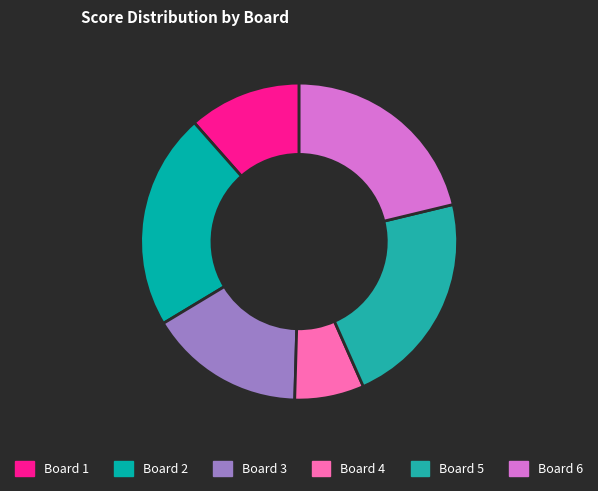

Which slice is the smallest?

Board 4